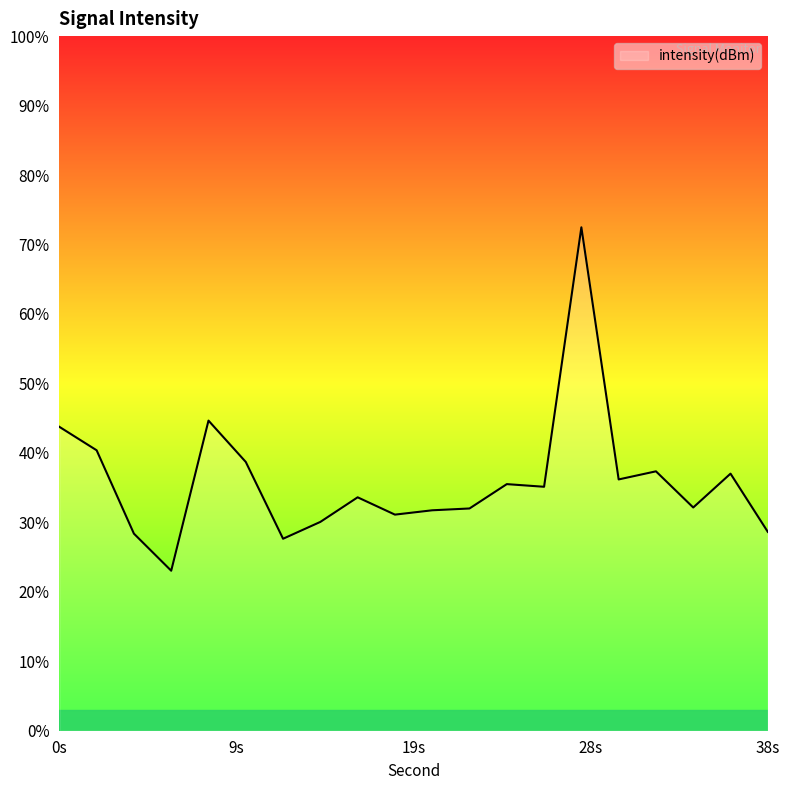

Does the chart display data point markers on the line(s)?

No